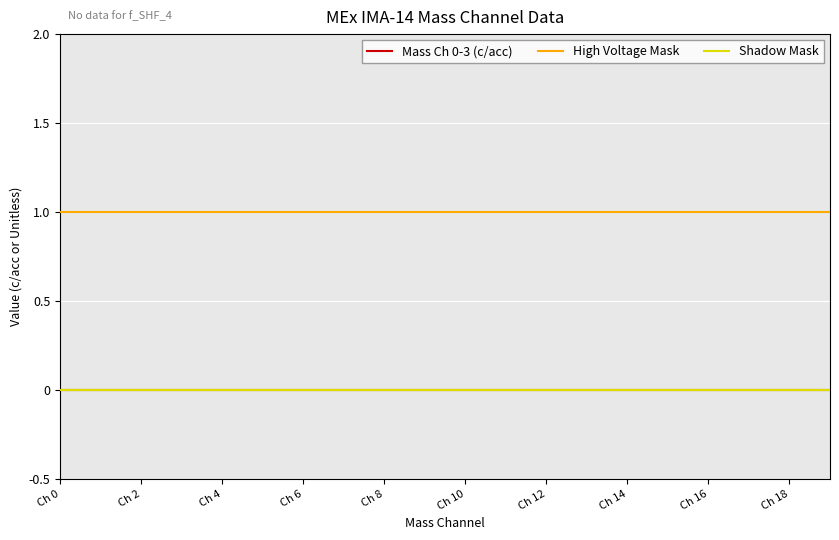

True or false: Mass Ch 0-3 (c/acc) and Shadow Mask intersect in this chart.

False